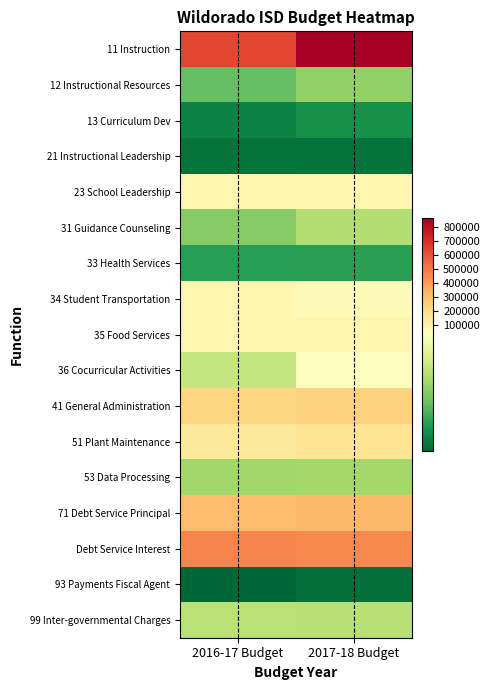

Which series has the largest total across all categories?

11 Instruction